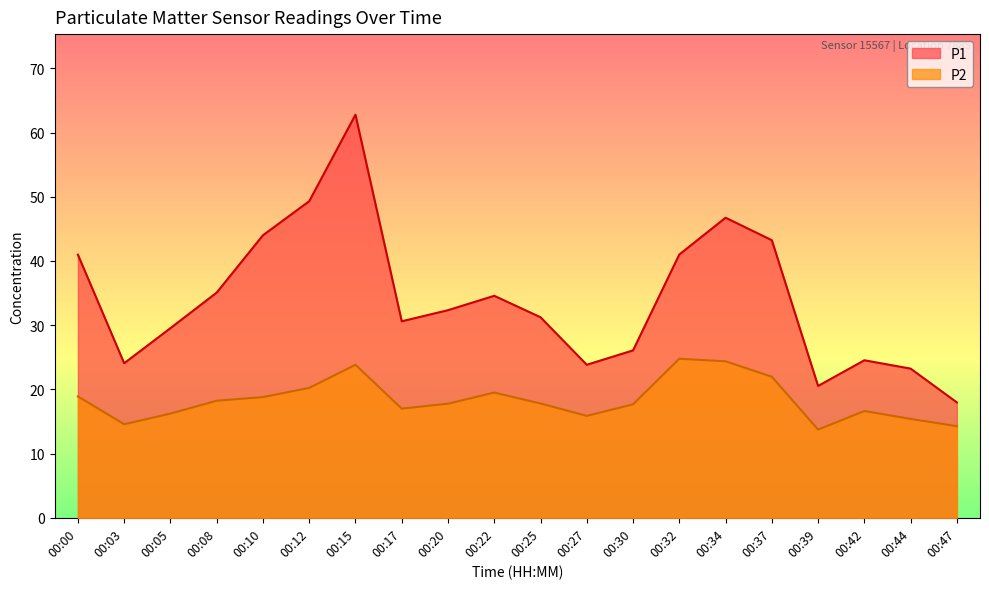

True or false: P2 and P1 intersect in this chart.

False